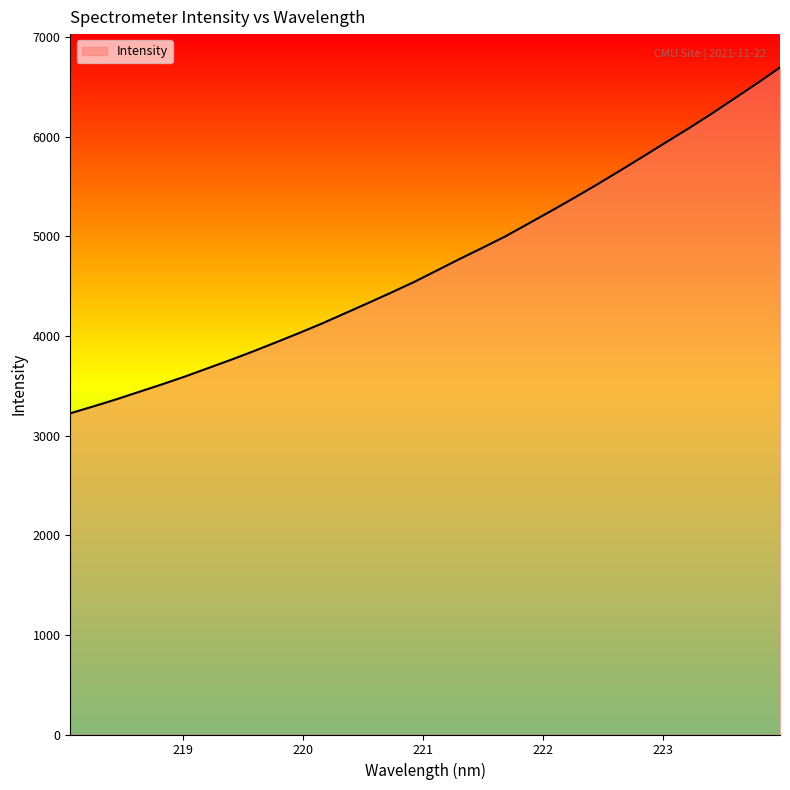

What is the maximum value shown in the chart?

6696.8